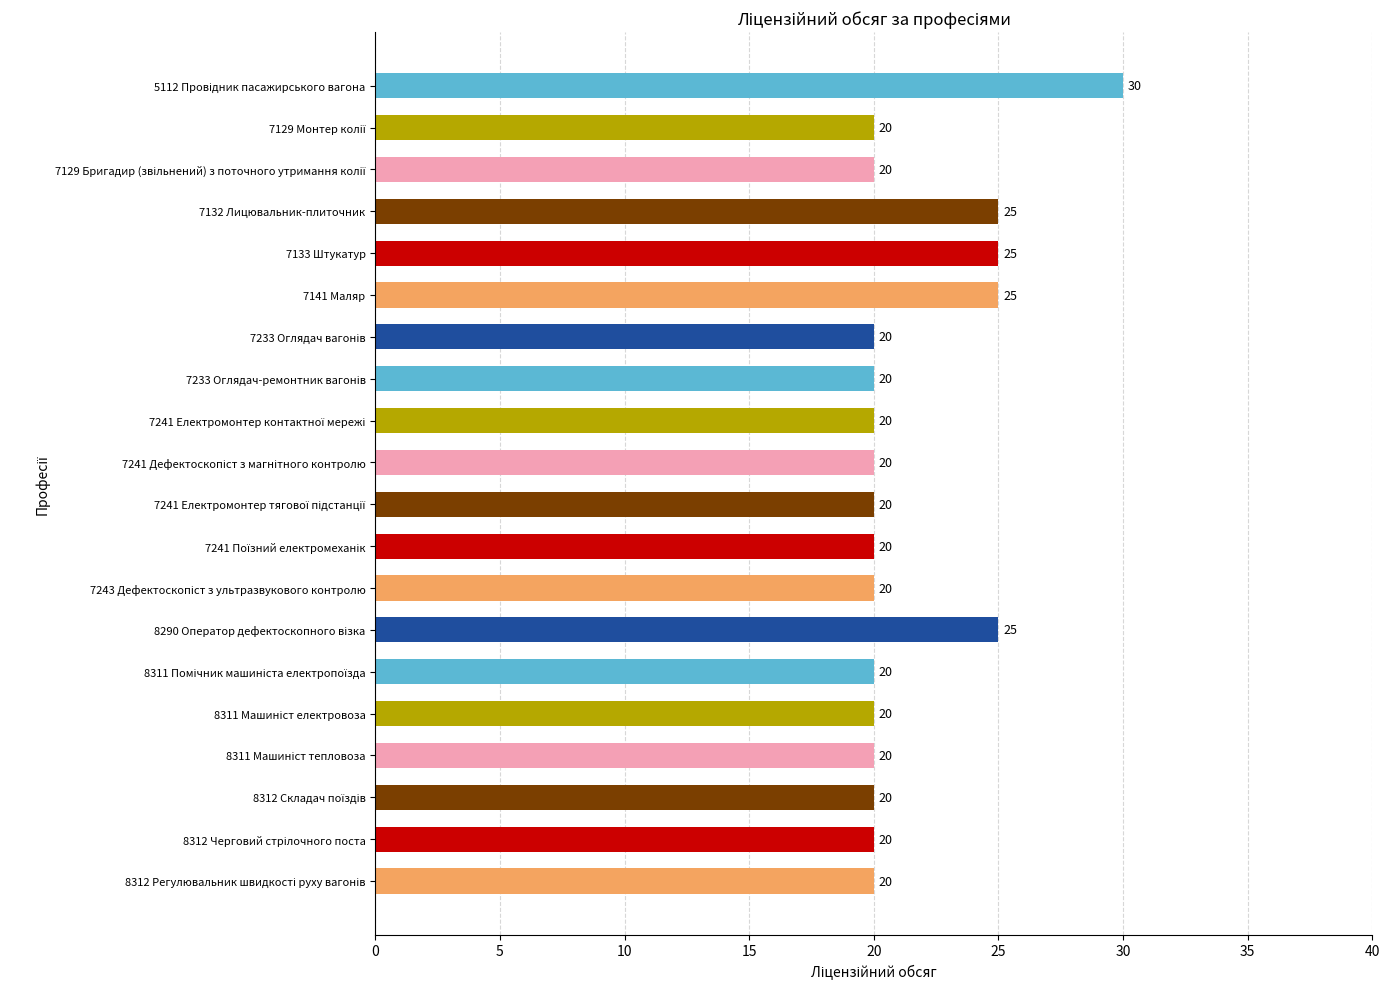

Reading bottom to top, transcribe all the data shown in this chart.

20	20	20	20	20	20	25	20	20	20	20	20	20	20	25	25	25	20	20	30